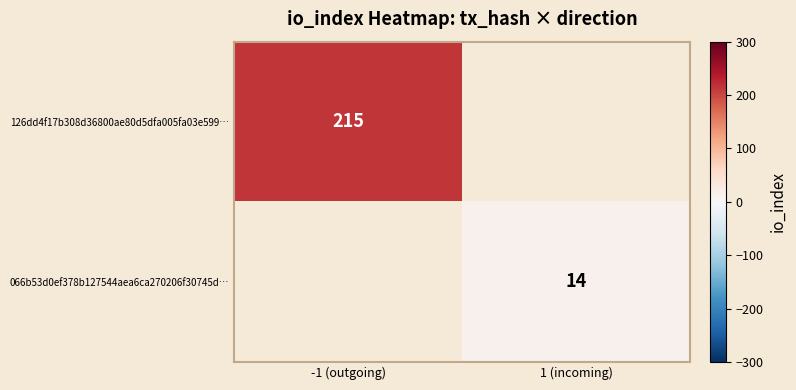

The 066b53d0ef378b127544aea6ca270206f30745d… series shows 14 at 1 (incoming). True or false?

True